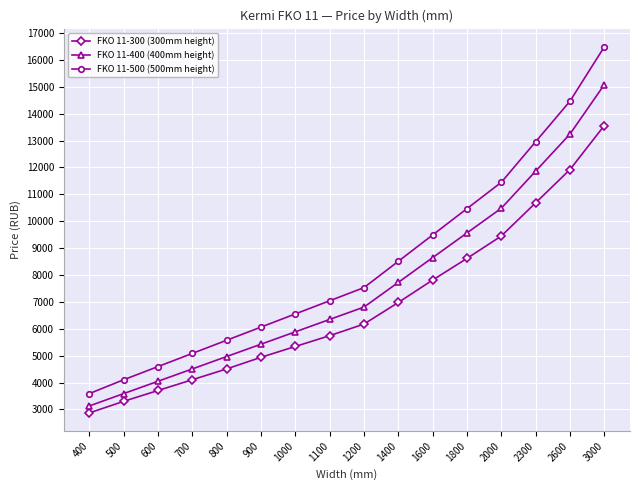

Is it true that FKO 11-400 (400mm height) equals 2833.9 at 1400?

False